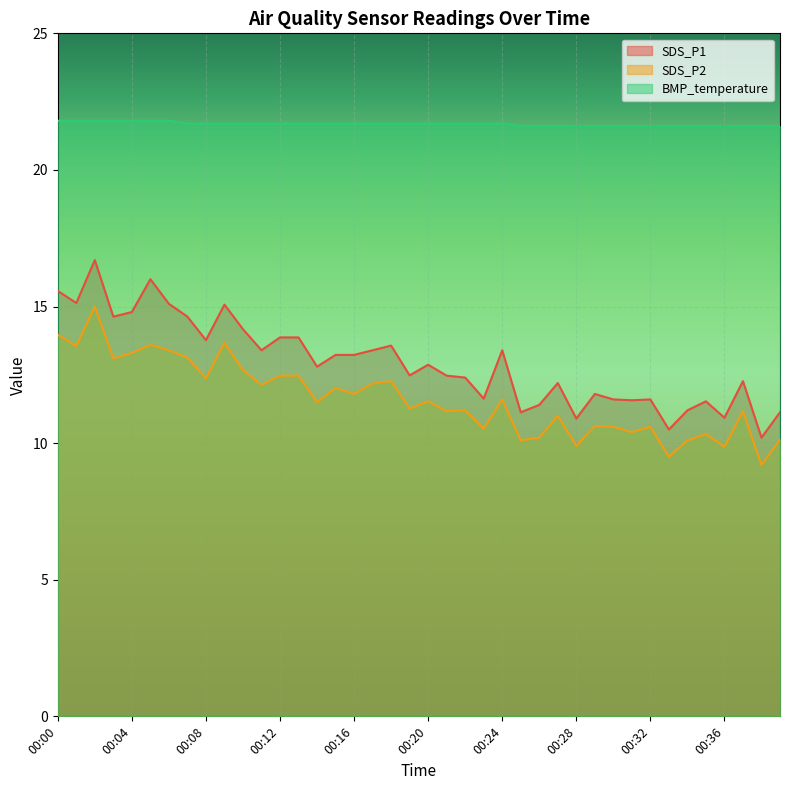

Between 00:37 and 00:36, which is larger?

00:37